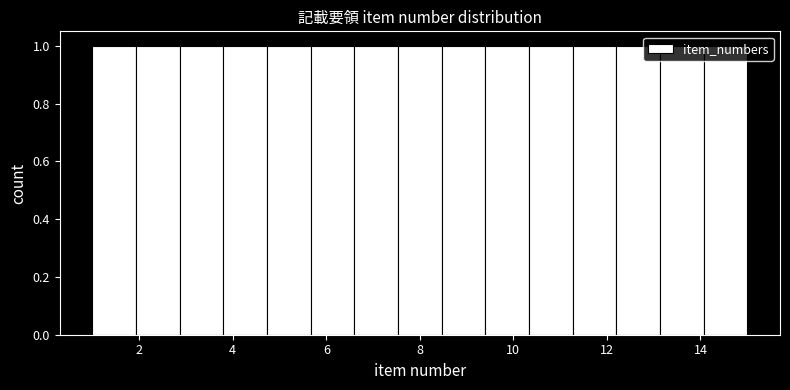

Reading left to right, list every bar in this chart as the range it spans on the x-axis followed by its height. Neither the bar edges nor the heights are printed on the chart, so give them approximately, as read against the axes.

1.0 to 2.0: 1
2.0 to 2.8: 1
2.8 to 3.8: 1
3.8 to 4.8: 1
4.8 to 5.6: 1
5.6 to 6.6: 1
6.6 to 7.6: 1
7.6 to 8.4: 1
8.4 to 9.4: 1
9.4 to 10.4: 1
10.4 to 11.2: 1
11.2 to 12.2: 1
12.2 to 13.2: 1
13.2 to 14.0: 1
14.0 to 15.0: 1